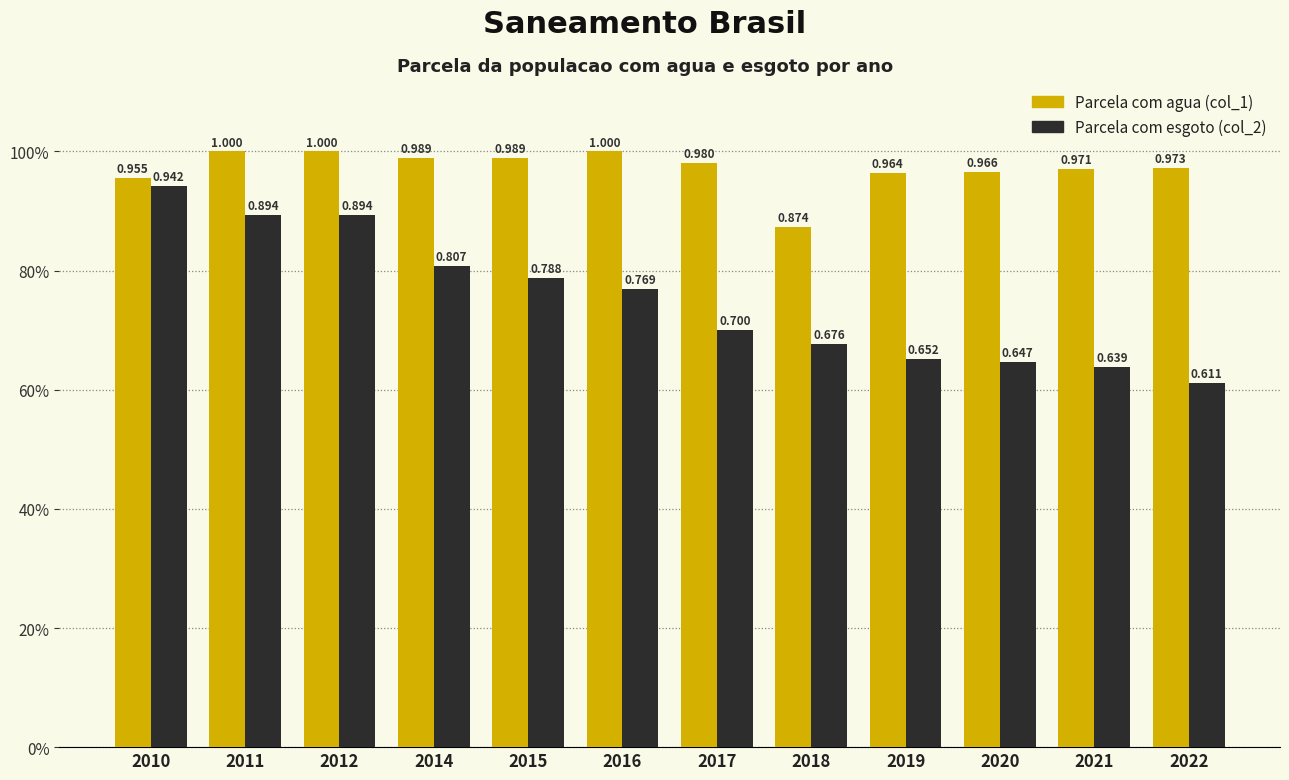

Does the chart contain stacked bars?

No